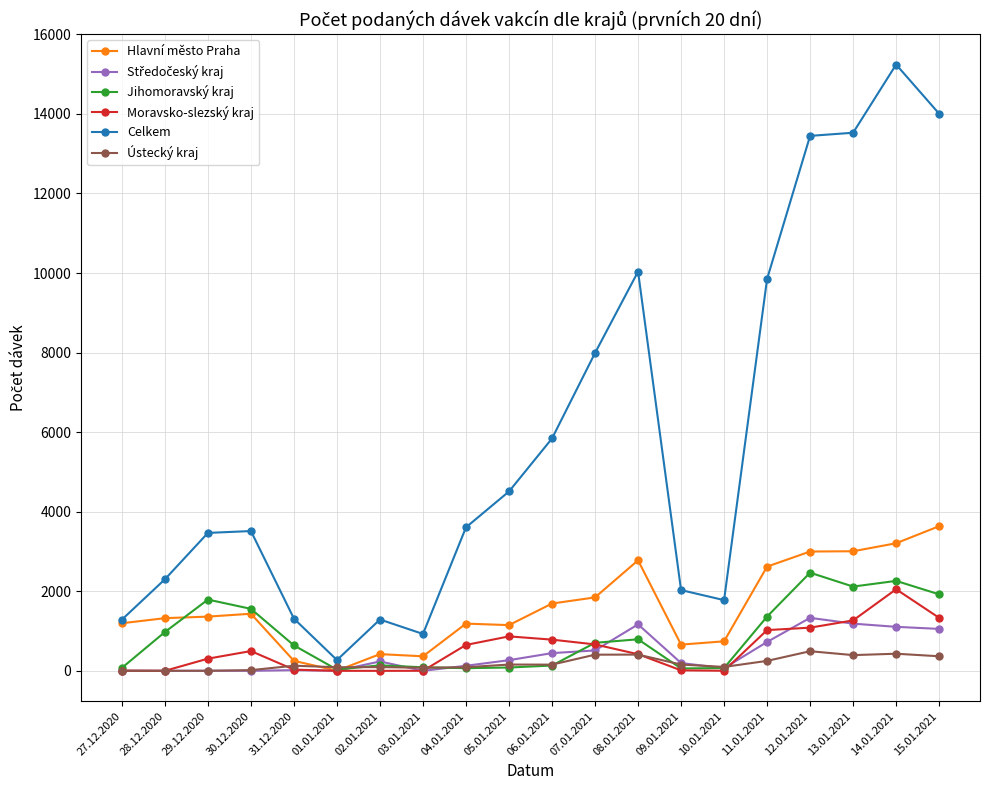

What is the highest value of the Celkem series?

15241